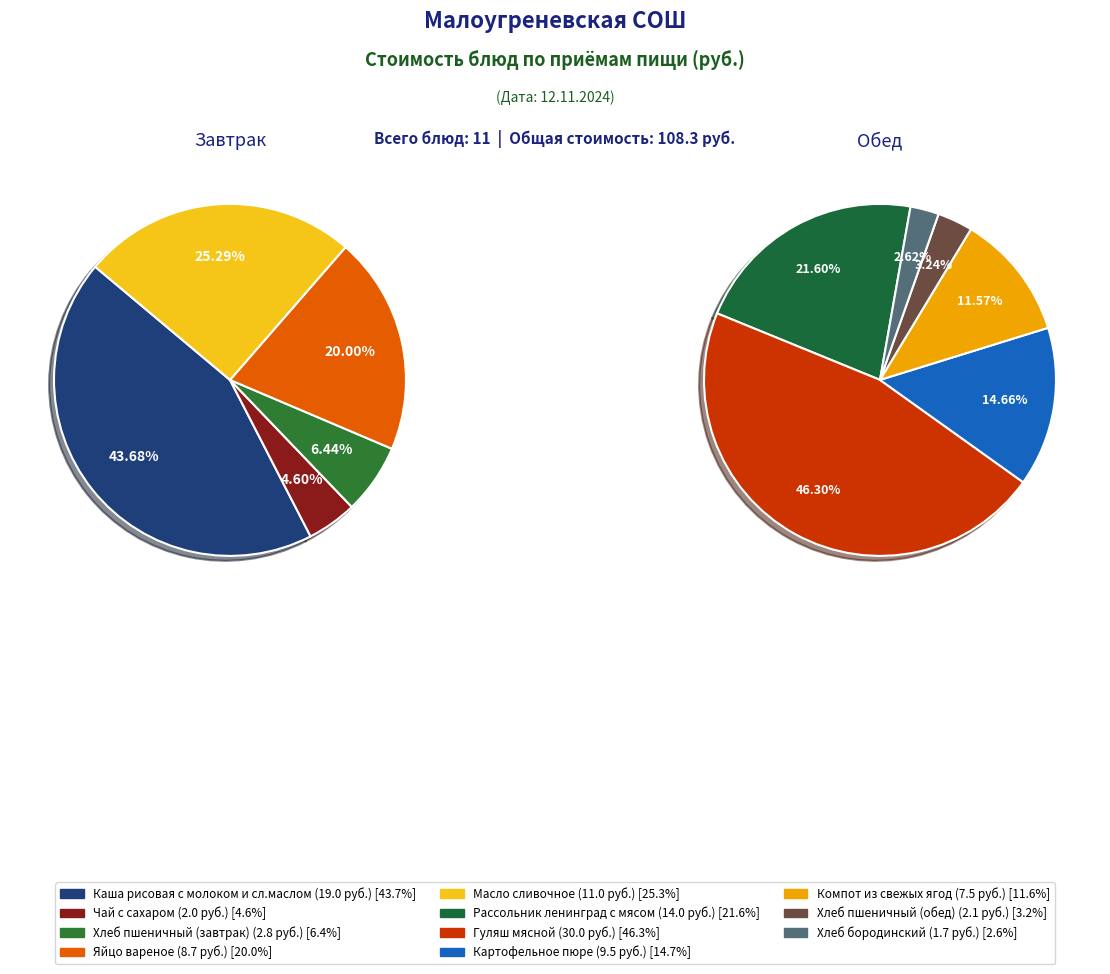

Which category has the smallest portion of the pie?

Хлеб бородинский